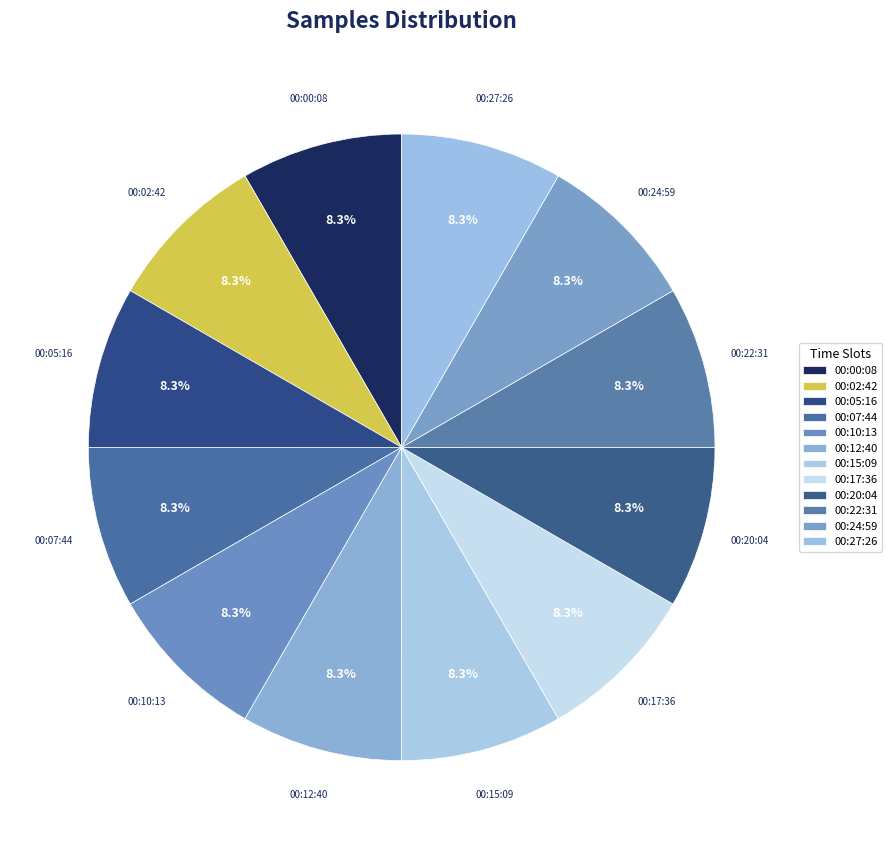

How many slices are in this pie chart?

12